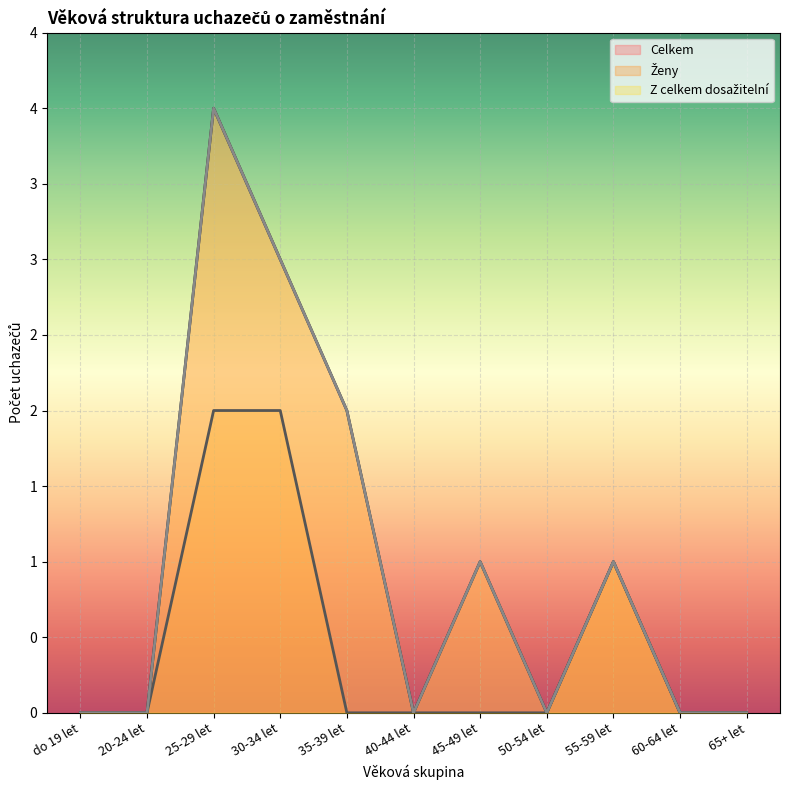

Where is the first local minimum for Z celkem dosažitelní?

40-44 let